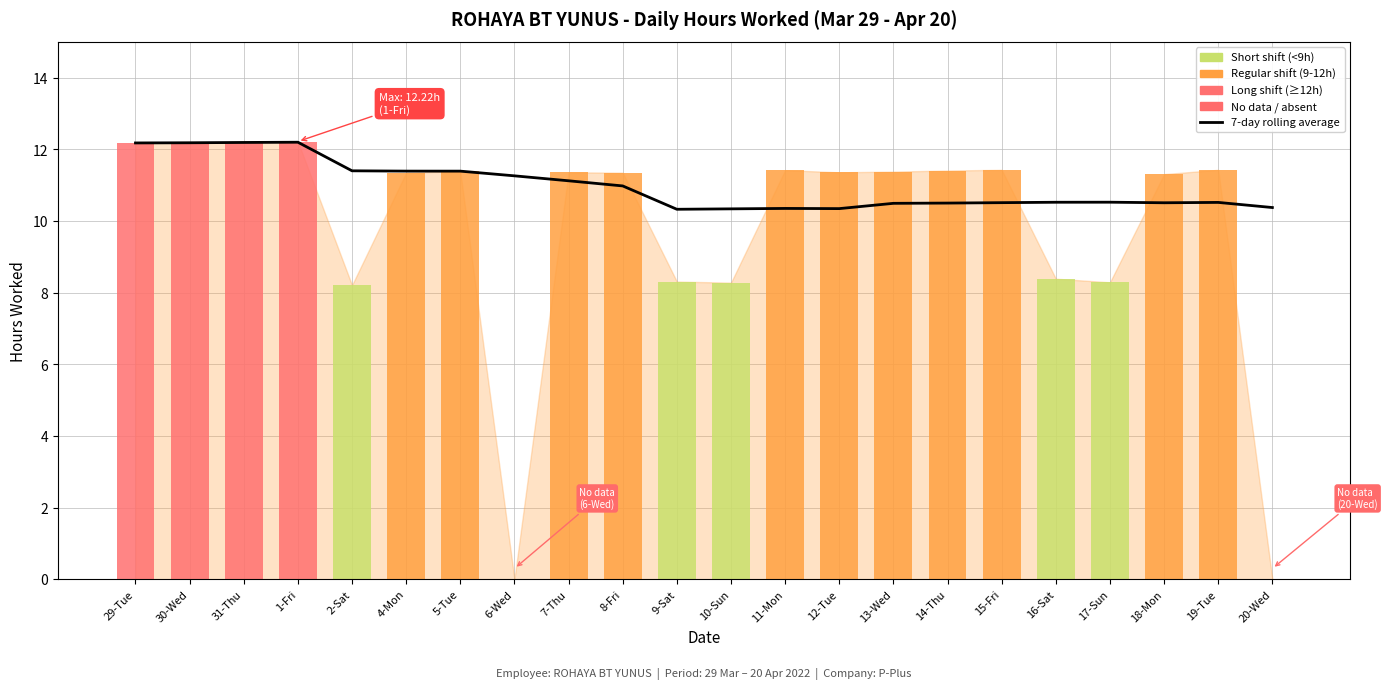

Which label corresponds to the smallest value in the chart?

9-Sat